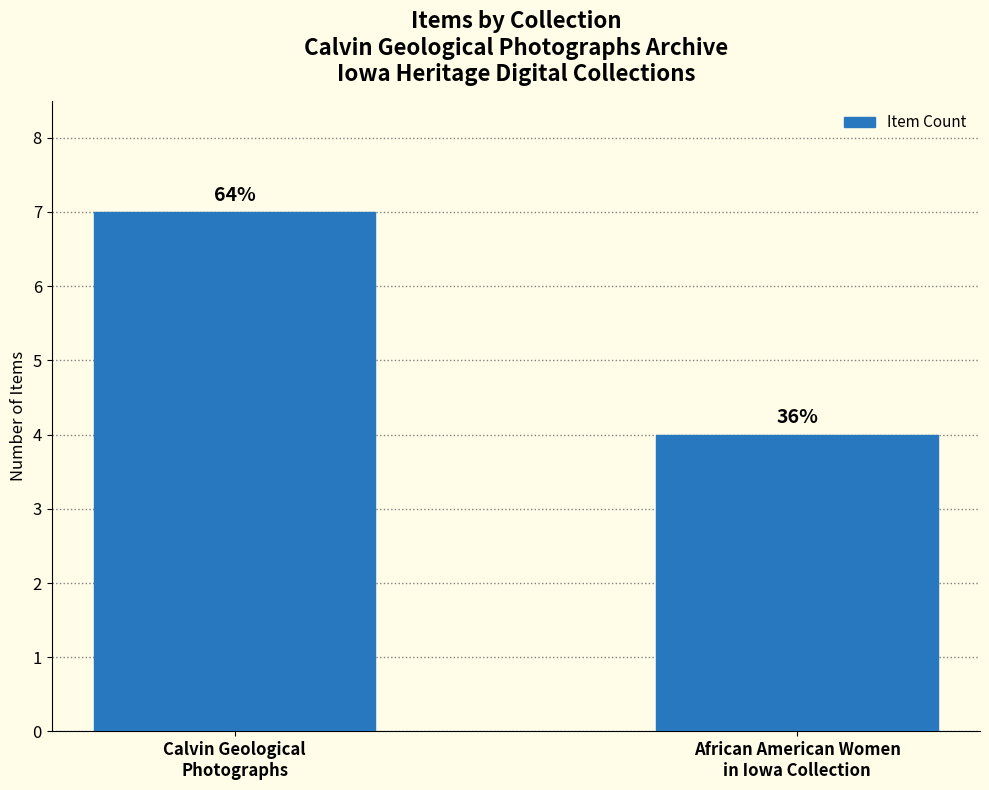

What is the sum of all values?

11